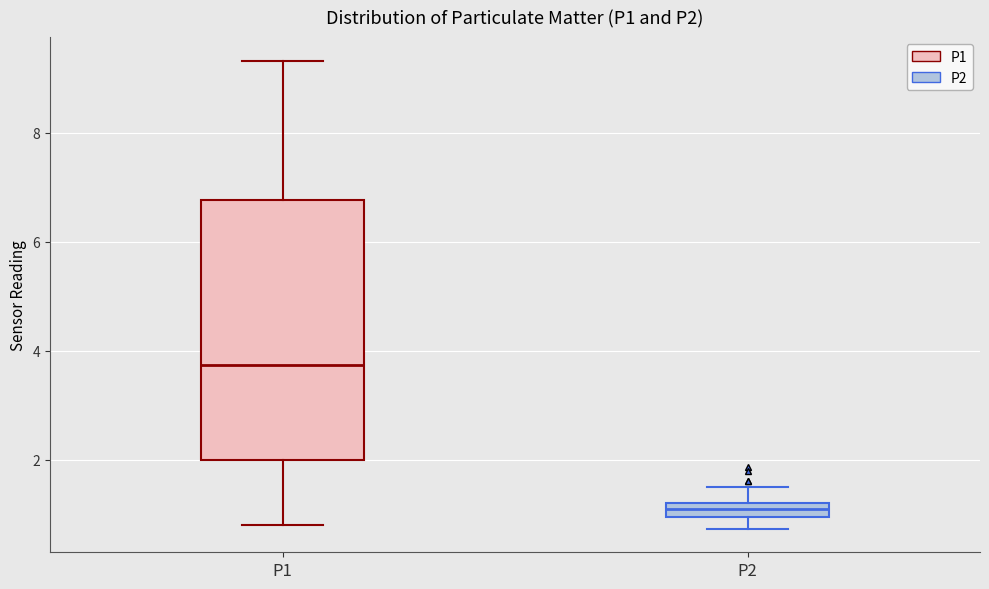

Where does the upper whisker of the box for P1 end on the y-axis? The values are not printed on the chart, so give them approximately, as read against the axis.

9.4